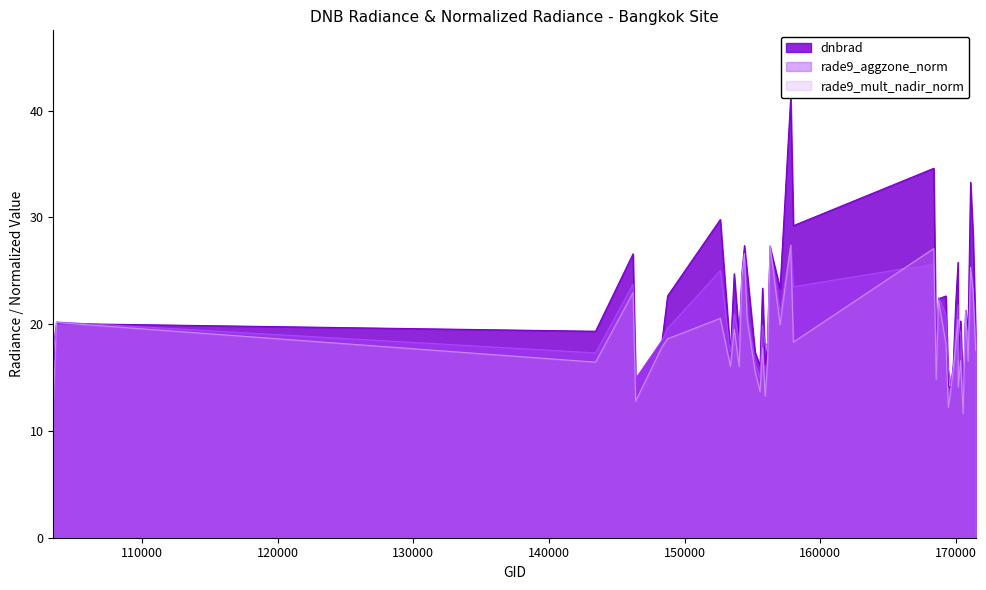

At how many categories does at least one series exceed 35?

1